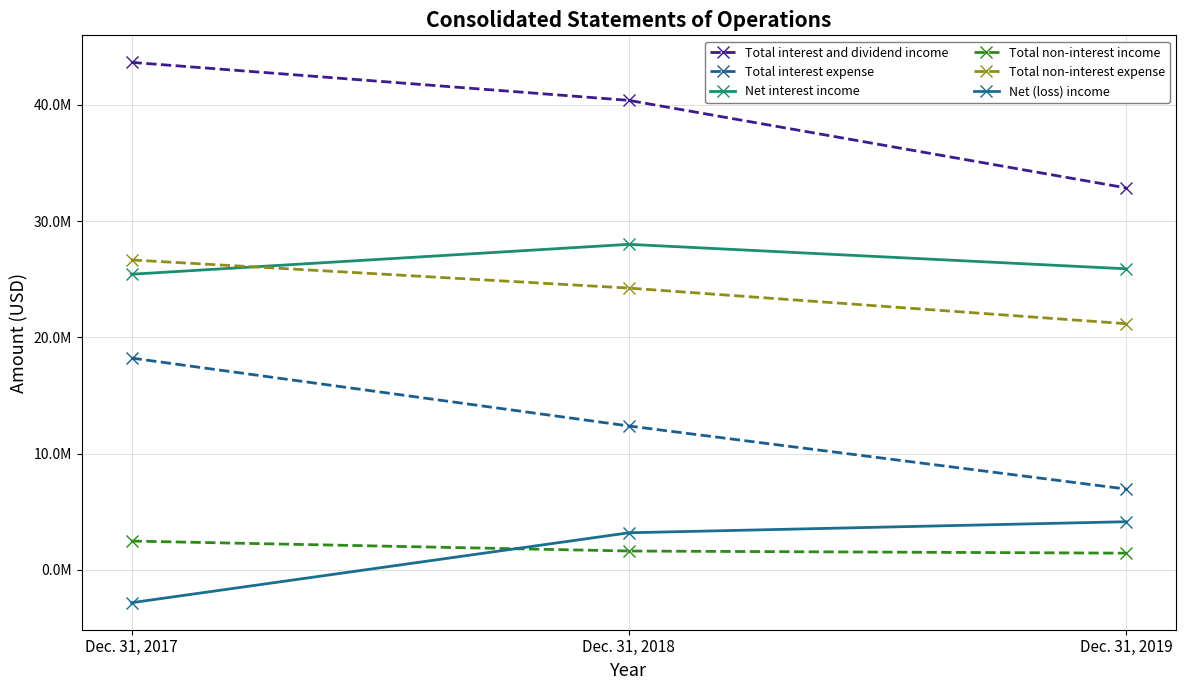

At how many categories does at least one series exceed 31933673?

3